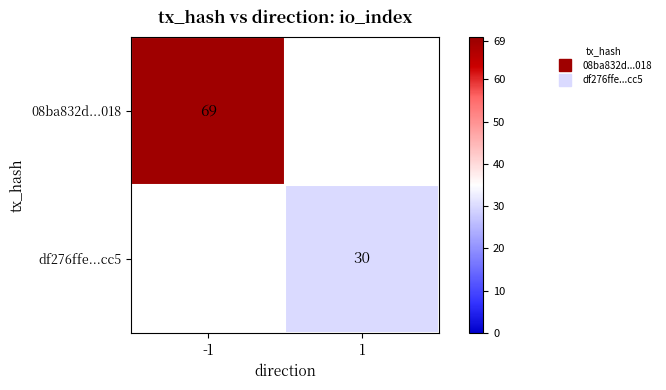

At how many categories does at least one series exceed 62?

1